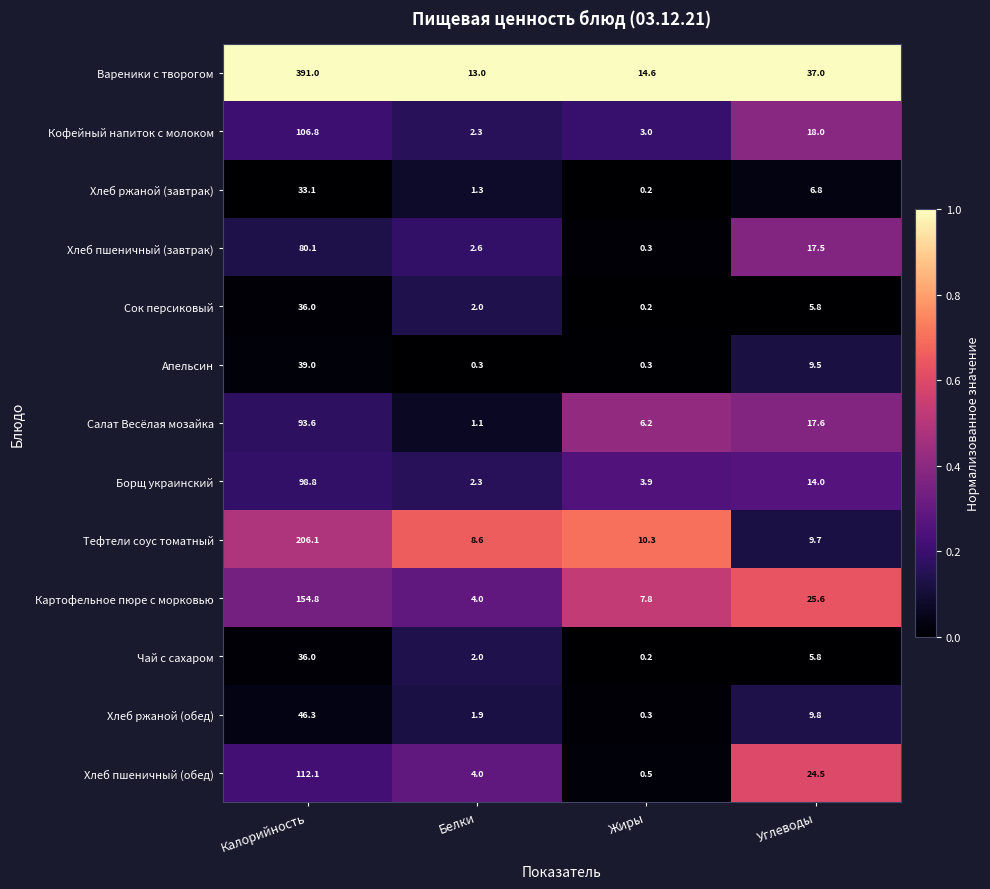

The value of Апельсин at Калорийность is 39.0. True or false?

True